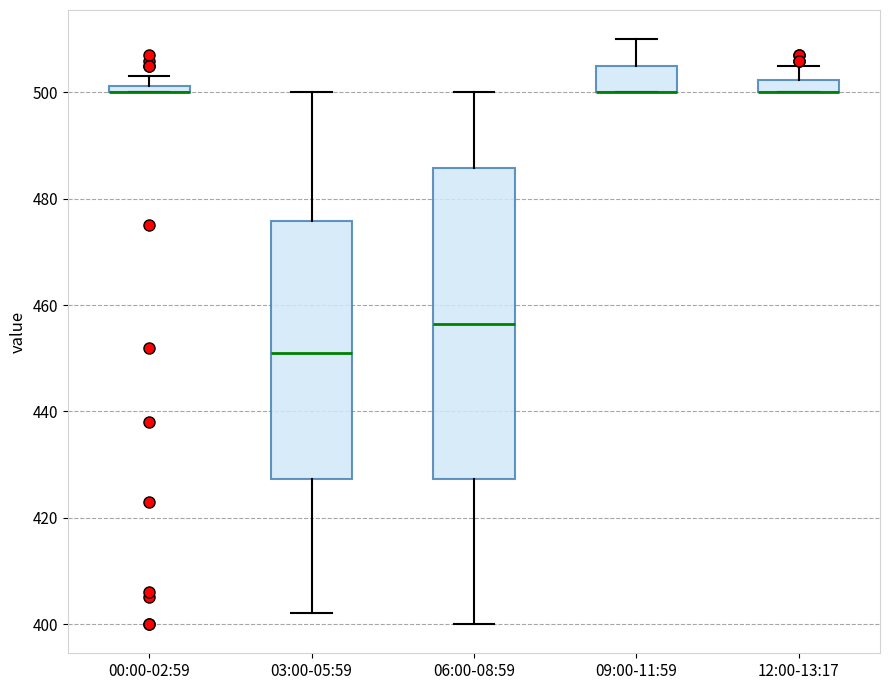

Which box is the tallest, from its lower edge to its upper edge?

06:00-08:59